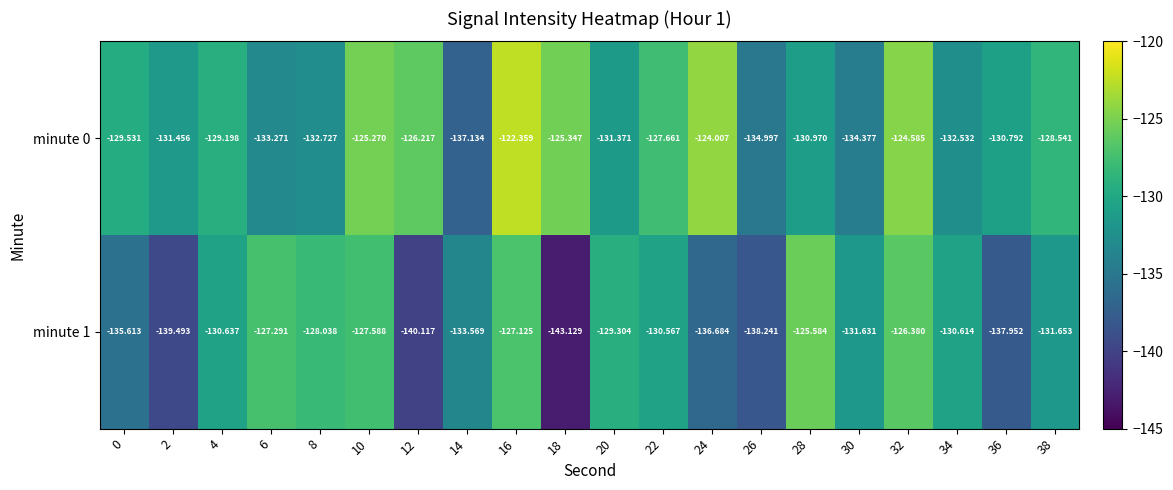

What is the total value across all series at 20?

-260.7